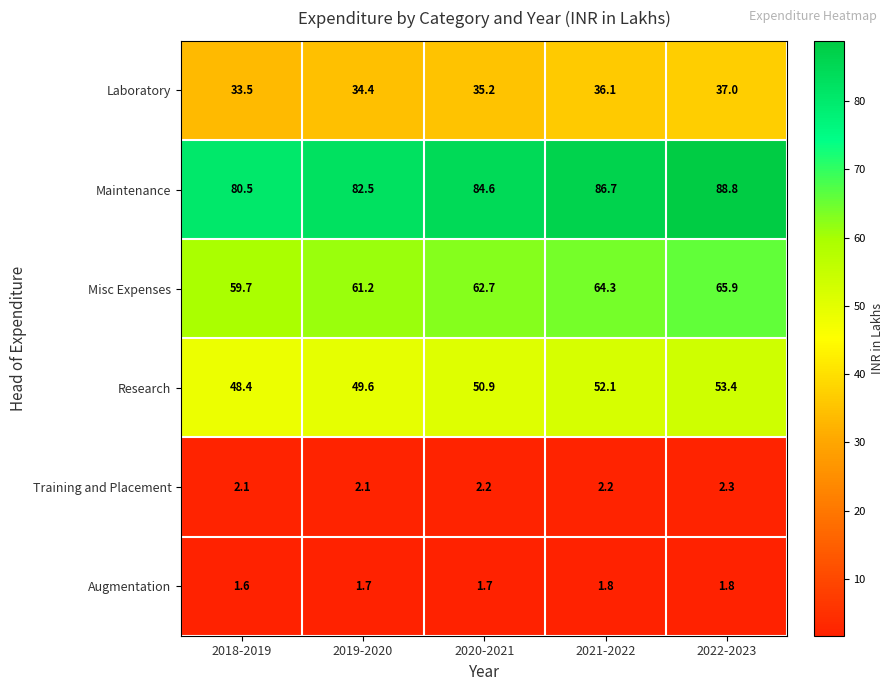

Reading left to right, list all the values displayed in this chart.

Laboratory: 33.5	34.4	35.2	36.1	37.0
Maintenance: 80.5	82.5	84.6	86.7	88.8
Misc Expenses: 59.7	61.2	62.7	64.3	65.9
Research: 48.4	49.6	50.9	52.1	53.4
Training and Placement: 2.1	2.1	2.2	2.2	2.3
Augmentation: 1.6	1.7	1.7	1.8	1.8